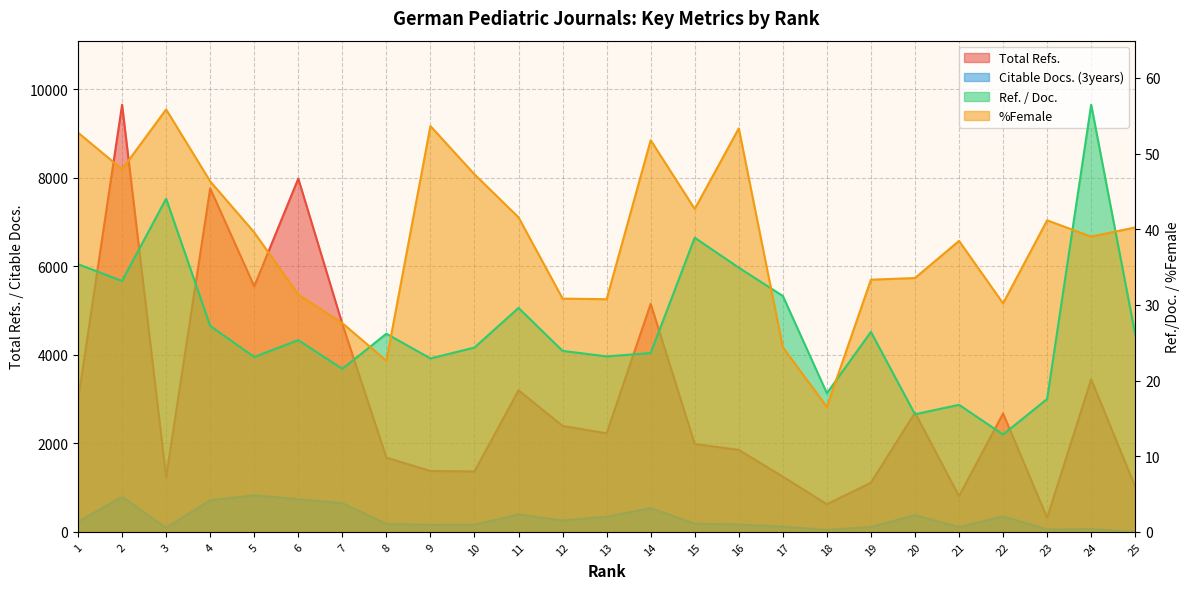

The value of %Female at 9 is 53.6. True or false?

True